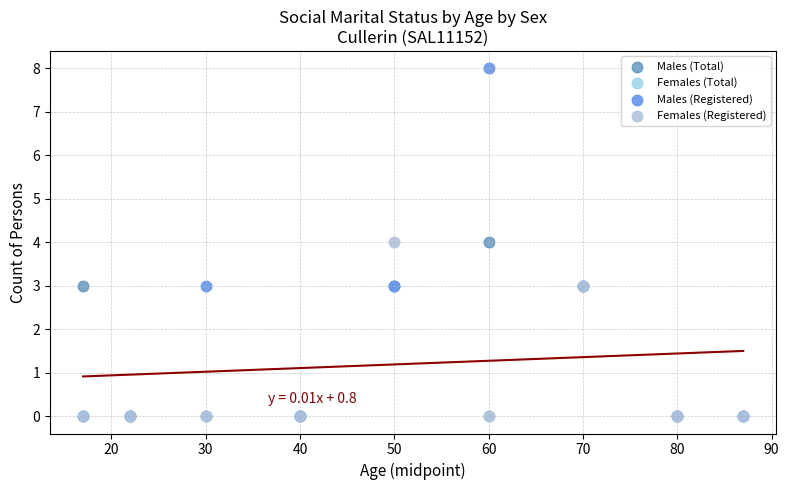

What are all the series names shown in the legend?

Males (Total), Females (Total), Males (Registered), Females (Registered)